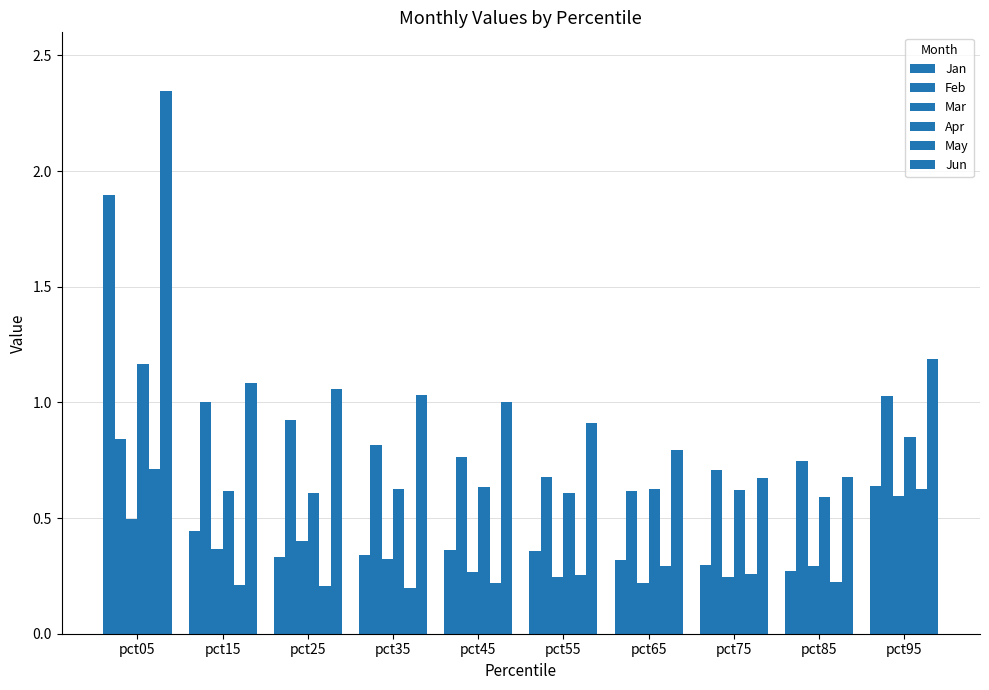

Read the Feb value at pct45.

0.8